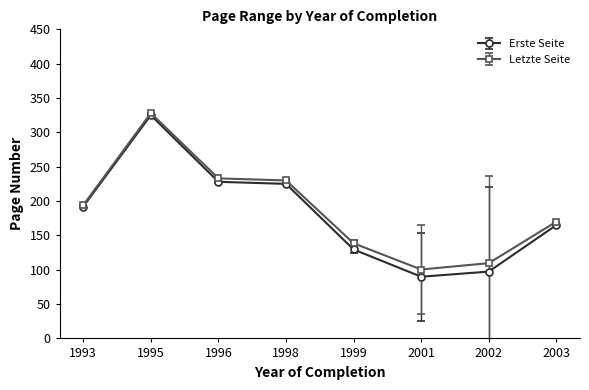

Which series has the largest total across all categories?

Letzte Seite